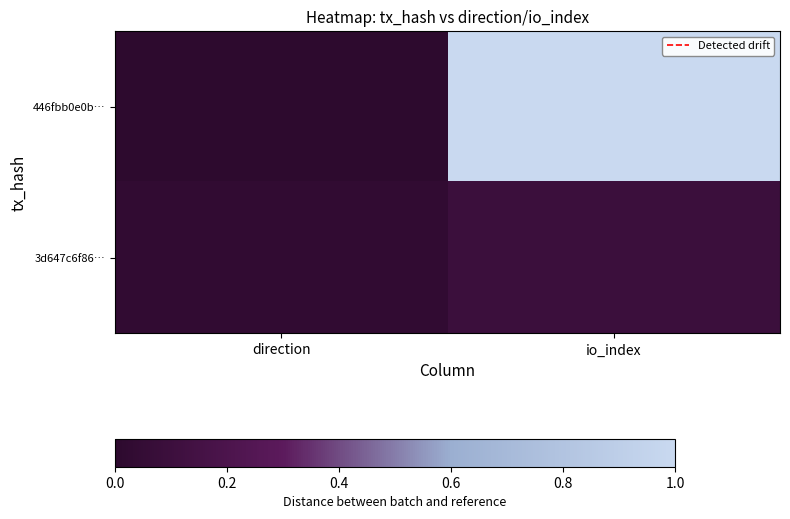

Reading left to right, extract all data points from this chart.

446fbb0e0b…: direction=0.0	io_index=1.0
3d647c6f86…: direction=0.0	io_index=0.1